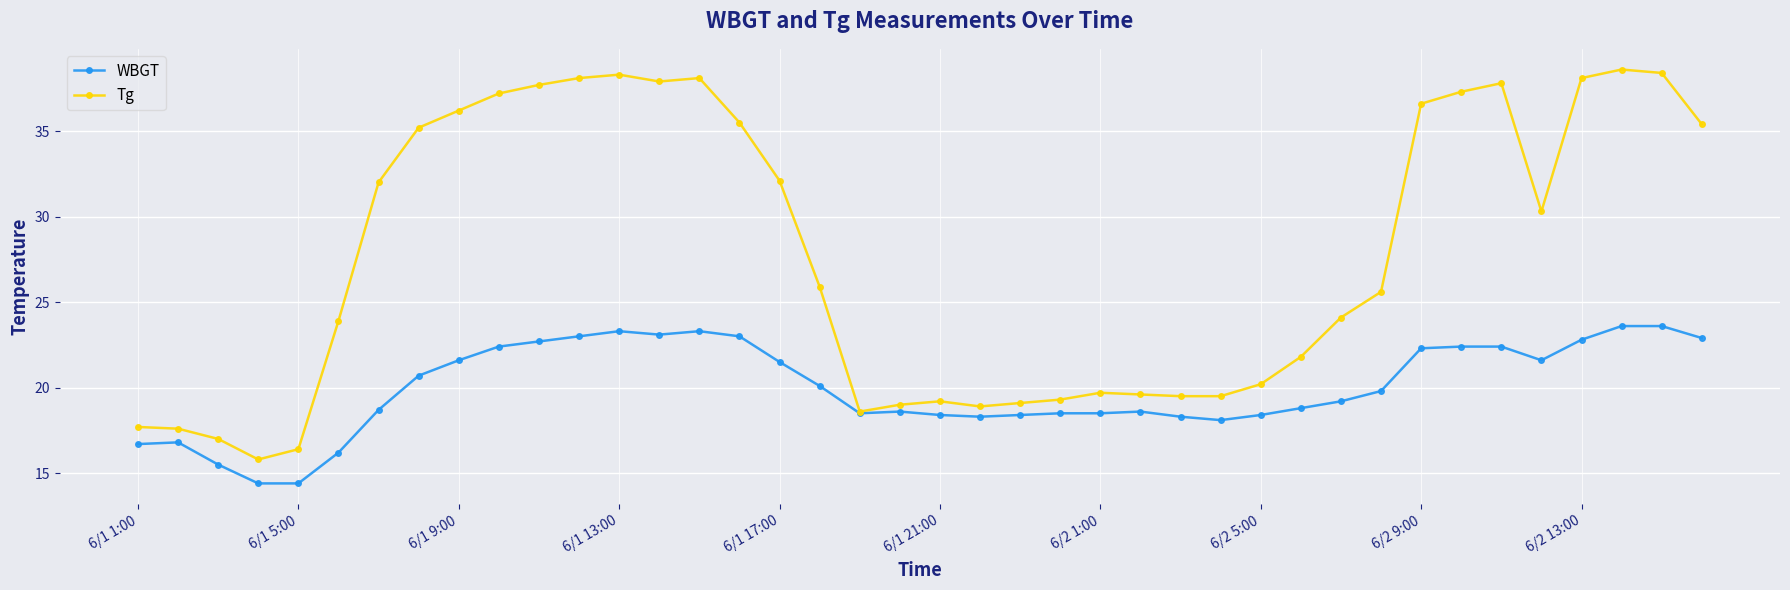

At how many categories does at least one series exceed 28?

19